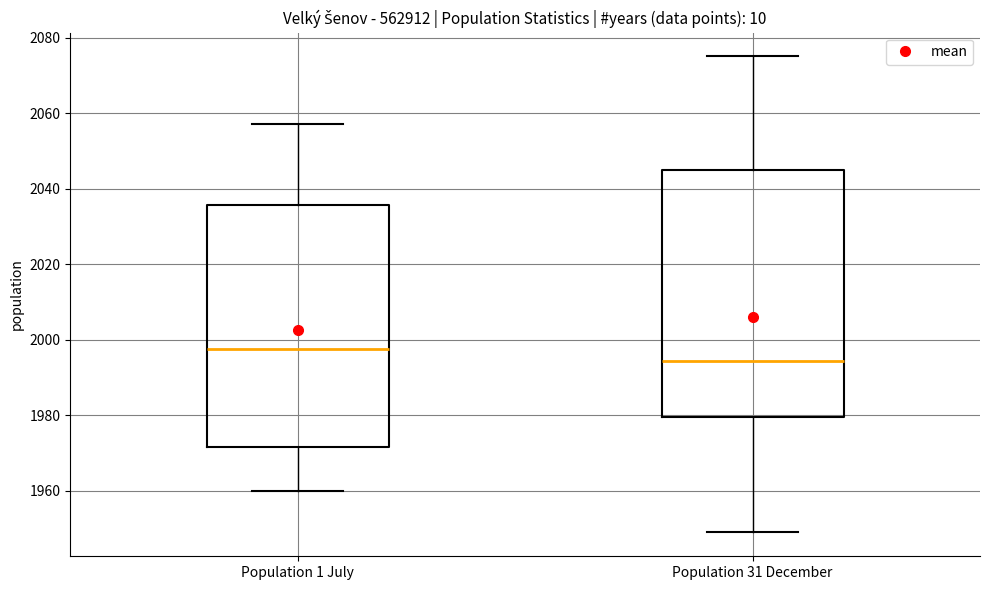

Which box's median line is the lowest?

Population 31 December